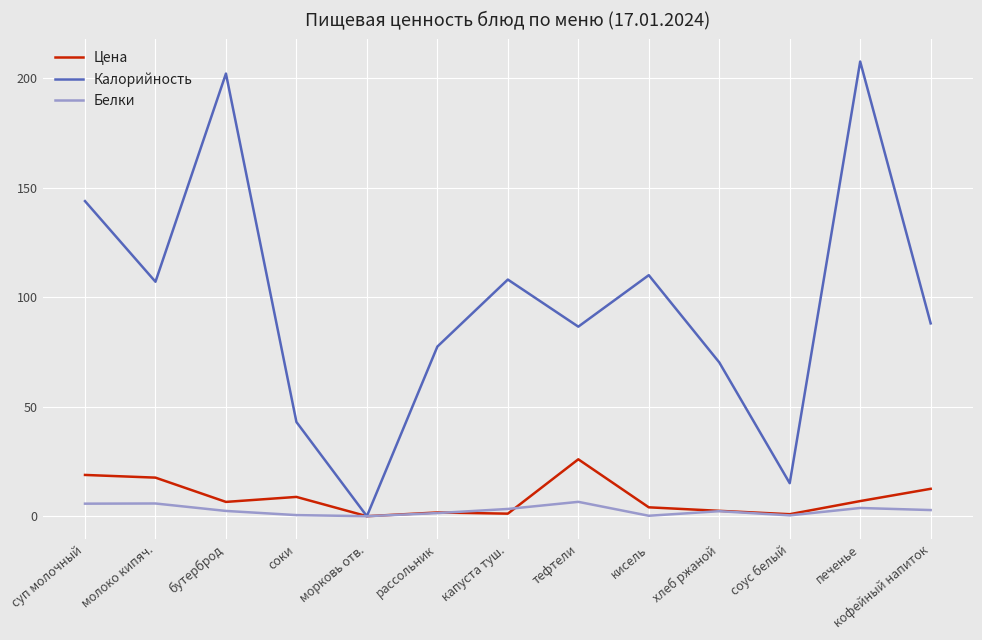

Which series has the largest total across all categories?

Калорийность